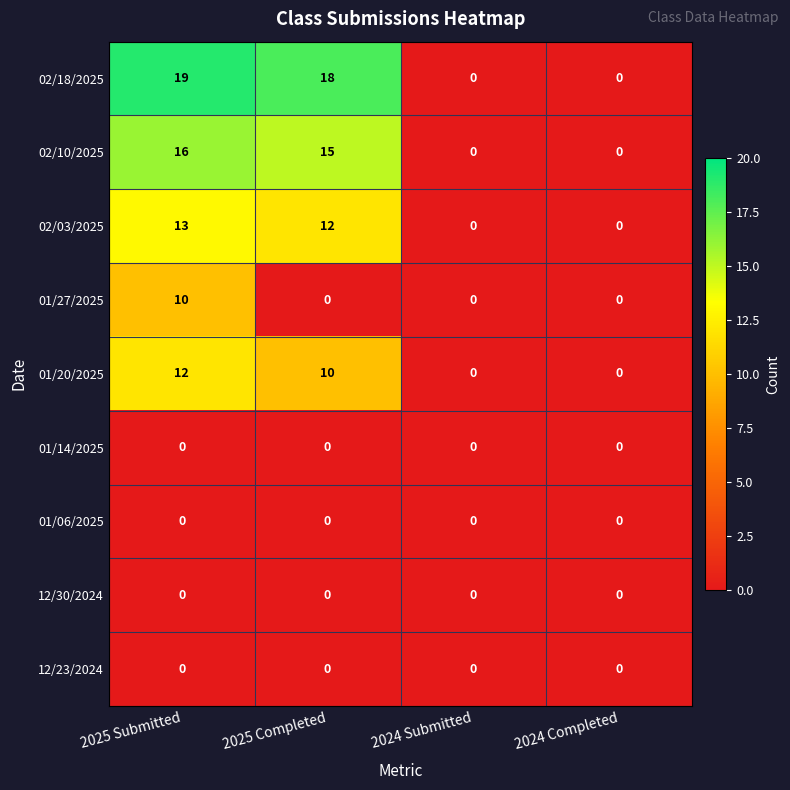

What is the difference between the second highest and second lowest values in the 02/10/2025 series?

15